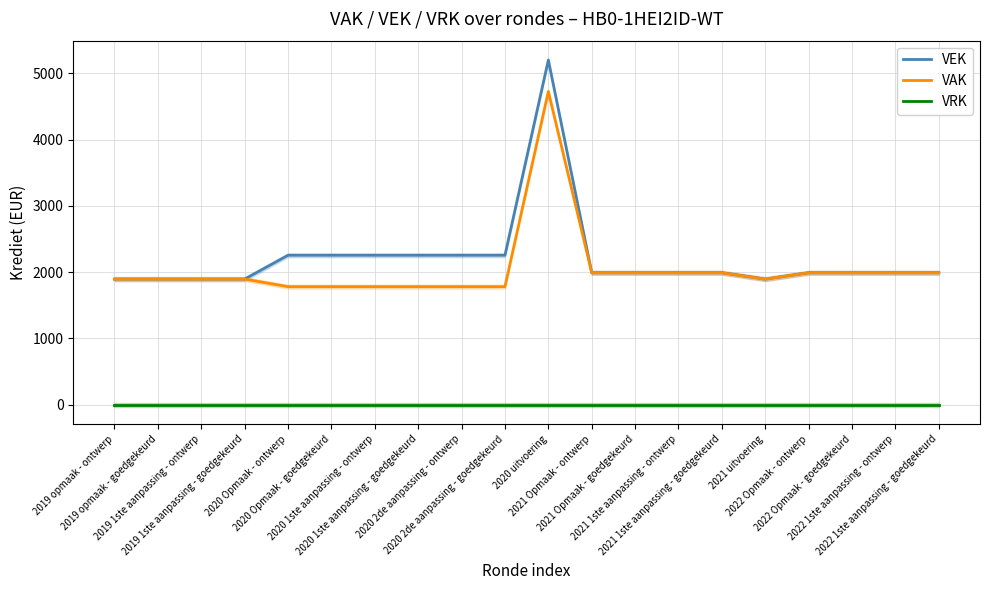

Reading left to right, list all the values displayed in this chart.

VEK: 2019 opmaak - ontwerp=1896	2019 opmaak - goedgekeurd=1896	2019 1ste aanpassing - ontwerp=1896	2019 1ste aanpassing - goedgekeurd=1896	2020 Opmaak - ontwerp=2256	2020 Opmaak - goedgekeurd=2256	2020 1ste aanpassing - ontwerp=2256	2020 1ste aanpassing - goedgekeurd=2256	2020 2de aanpassing - ontwerp=2256	2020 2de aanpassing - goedgekeurd=2256	2020 uitvoering=5202	2021 Opmaak - ontwerp=1992	2021 Opmaak - goedgekeurd=1992	2021 1ste aanpassing - ontwerp=1992	2021 1ste aanpassing - goedgekeurd=1992	2021 uitvoering=1896	2022 Opmaak - ontwerp=1992	2022 Opmaak - goedgekeurd=1992	2022 1ste aanpassing - ontwerp=1992	2022 1ste aanpassing - goedgekeurd=1992
VAK: 2019 opmaak - ontwerp=1896	2019 opmaak - goedgekeurd=1896	2019 1ste aanpassing - ontwerp=1896	2019 1ste aanpassing - goedgekeurd=1896	2020 Opmaak - ontwerp=1782	2020 Opmaak - goedgekeurd=1782	2020 1ste aanpassing - ontwerp=1782	2020 1ste aanpassing - goedgekeurd=1782	2020 2de aanpassing - ontwerp=1782	2020 2de aanpassing - goedgekeurd=1782	2020 uitvoering=4728	2021 Opmaak - ontwerp=1992	2021 Opmaak - goedgekeurd=1992	2021 1ste aanpassing - ontwerp=1992	2021 1ste aanpassing - goedgekeurd=1992	2021 uitvoering=1896	2022 Opmaak - ontwerp=1992	2022 Opmaak - goedgekeurd=1992	2022 1ste aanpassing - ontwerp=1992	2022 1ste aanpassing - goedgekeurd=1992
VRK: 2019 opmaak - ontwerp=0	2019 opmaak - goedgekeurd=0	2019 1ste aanpassing - ontwerp=0	2019 1ste aanpassing - goedgekeurd=0	2020 Opmaak - ontwerp=0	2020 Opmaak - goedgekeurd=0	2020 1ste aanpassing - ontwerp=0	2020 1ste aanpassing - goedgekeurd=0	2020 2de aanpassing - ontwerp=0	2020 2de aanpassing - goedgekeurd=0	2020 uitvoering=0	2021 Opmaak - ontwerp=0	2021 Opmaak - goedgekeurd=0	2021 1ste aanpassing - ontwerp=0	2021 1ste aanpassing - goedgekeurd=0	2021 uitvoering=0	2022 Opmaak - ontwerp=0	2022 Opmaak - goedgekeurd=0	2022 1ste aanpassing - ontwerp=0	2022 1ste aanpassing - goedgekeurd=0